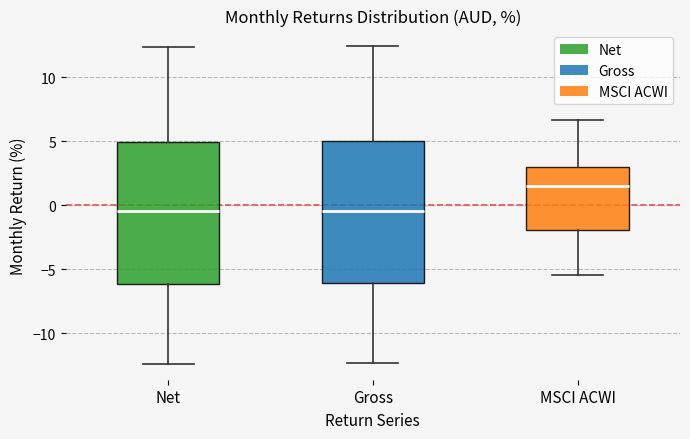

Which box has the highest median line?

MSCI ACWI